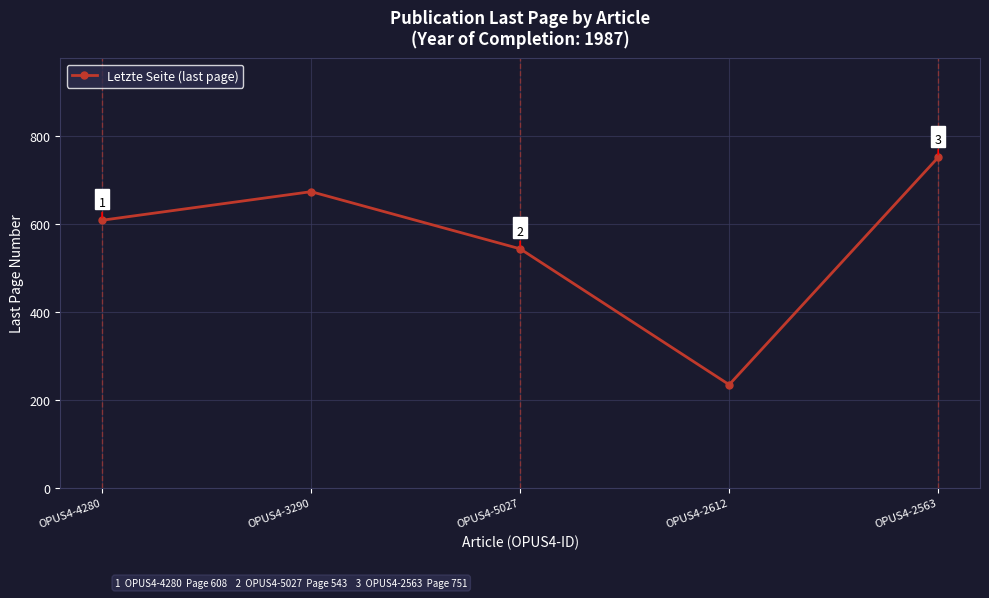

Rank the categories by value from highest to lowest.

OPUS4-2563, OPUS4-3290, OPUS4-4280, OPUS4-5027, OPUS4-2612